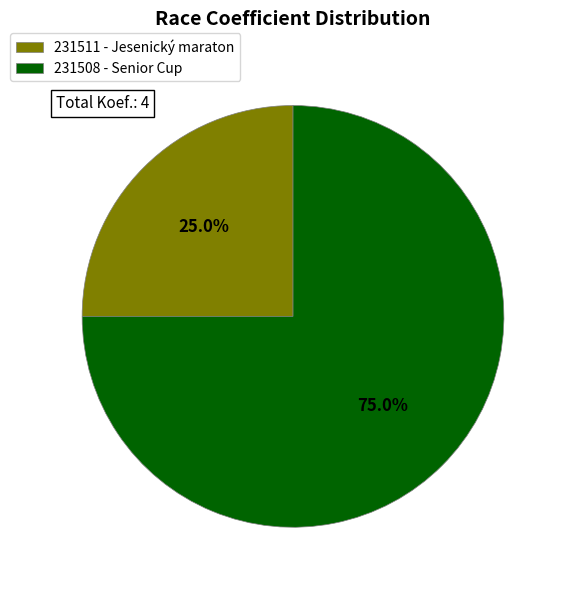

To the nearest percent, what portion does 231511 - Jesenický maraton represent?

25%